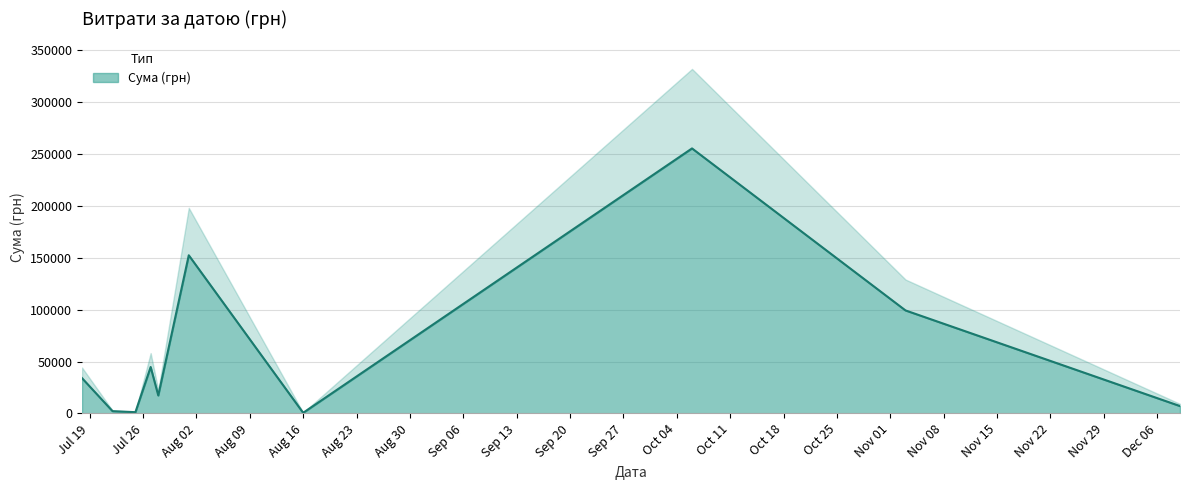

What is the highest value of the Сума (грн) series?

255550.2